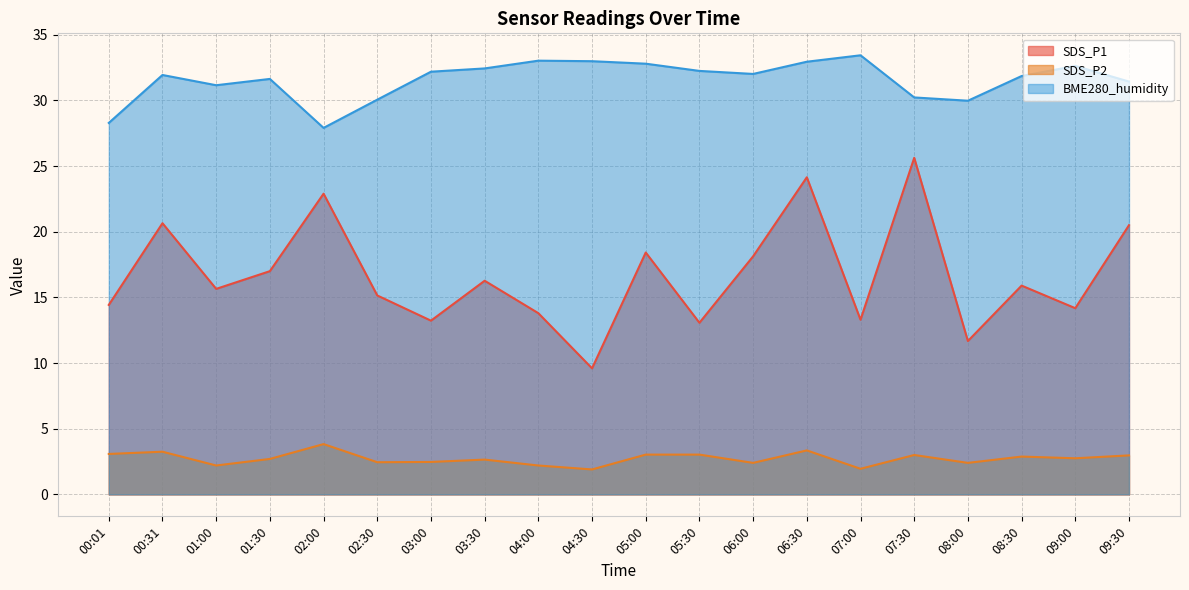

At which category does the chart reach its minimum across all series?

04:30